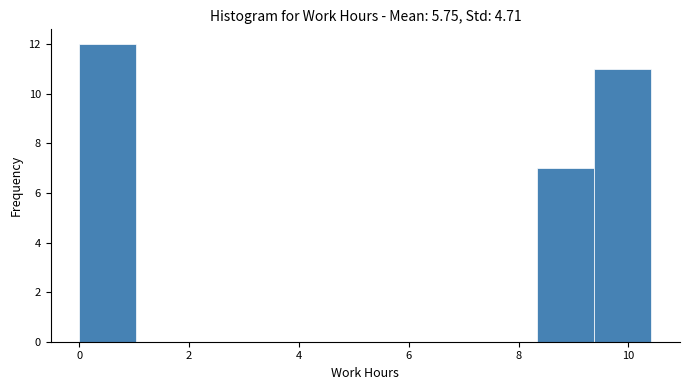

How tall is the bar that spans 0.0 to 1.0 on the x-axis? Neither the bar edges nor the heights are printed on the chart, so give them approximately, as read against the axes.

12